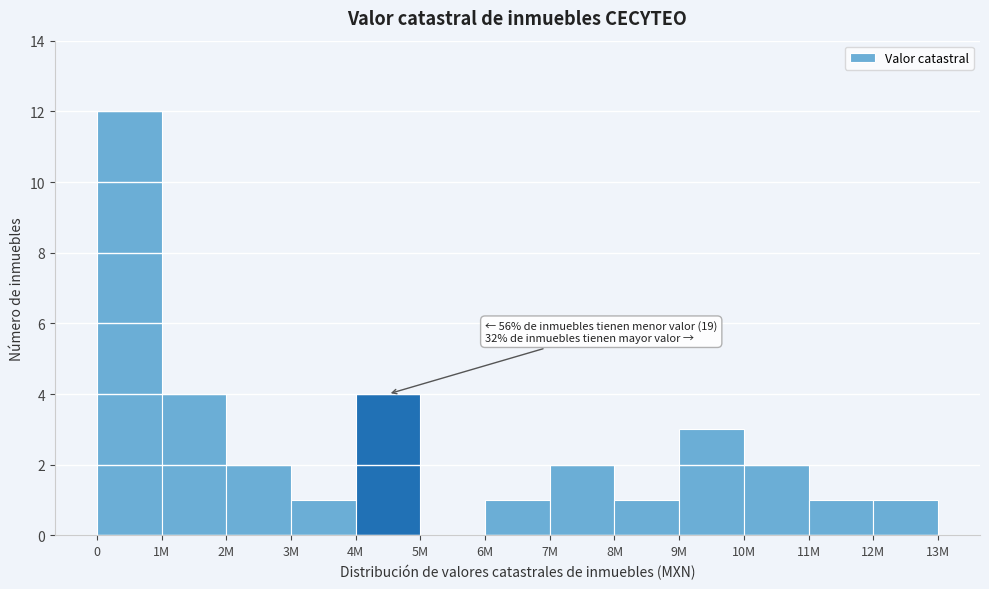

Reading left to right, what are all the values shown in this chart?

0=12	1M=4	2M=2	3M=1	4M=4	5M=0	6M=1	7M=2	8M=1	9M=3	10M=2	11M=1	12M=1